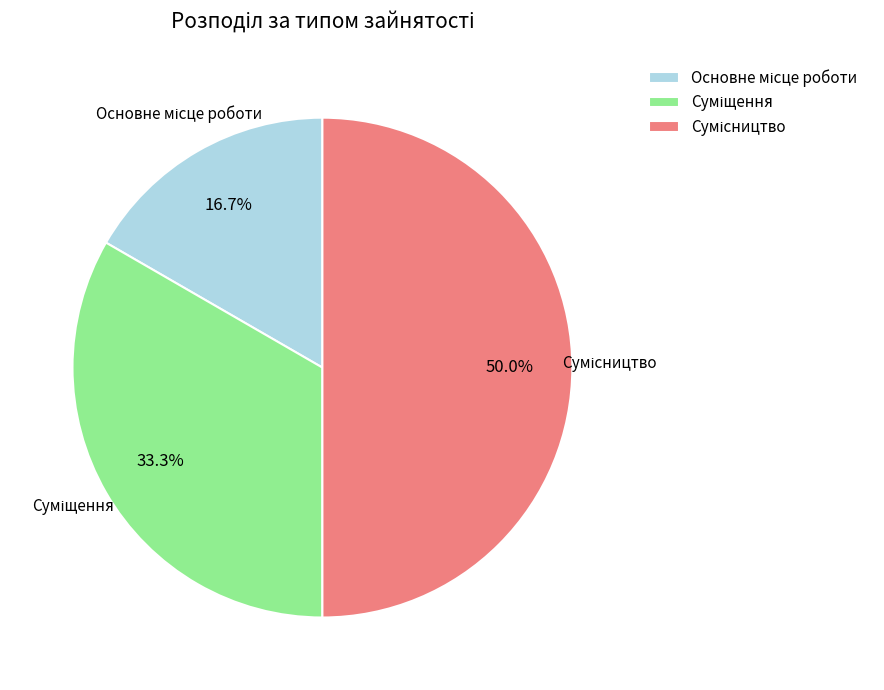

Is there any slice that represents more than half of the pie?

No